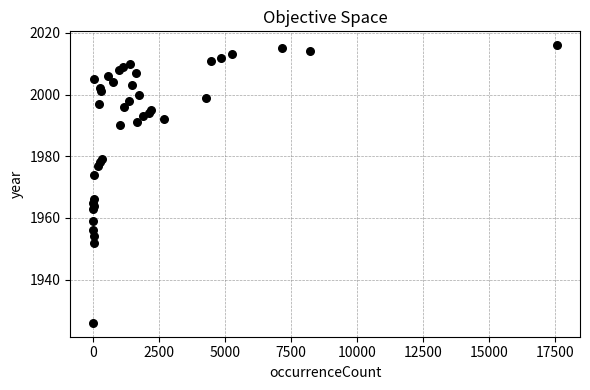

What is the range of X values (max minus min)?

17565